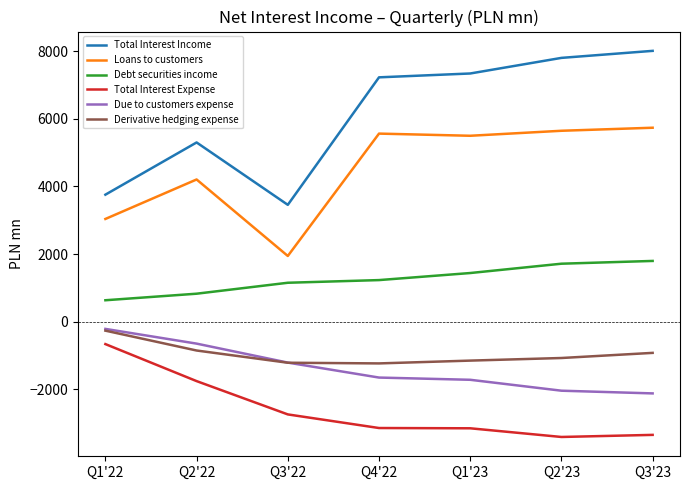

What is the total value across all series at Q3'23?

9146